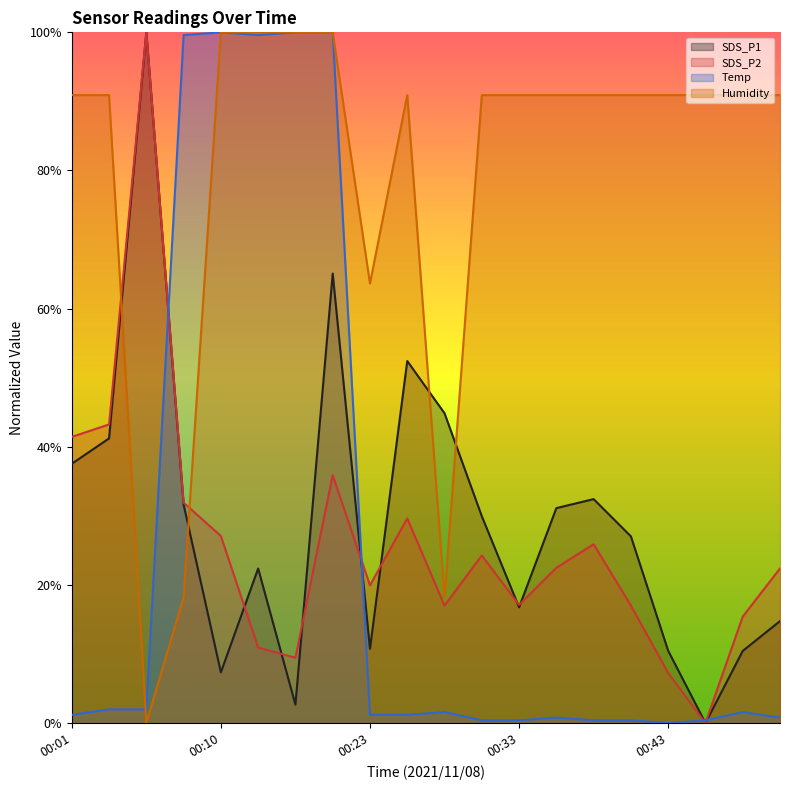

What is the maximum value shown in the chart?

1.0